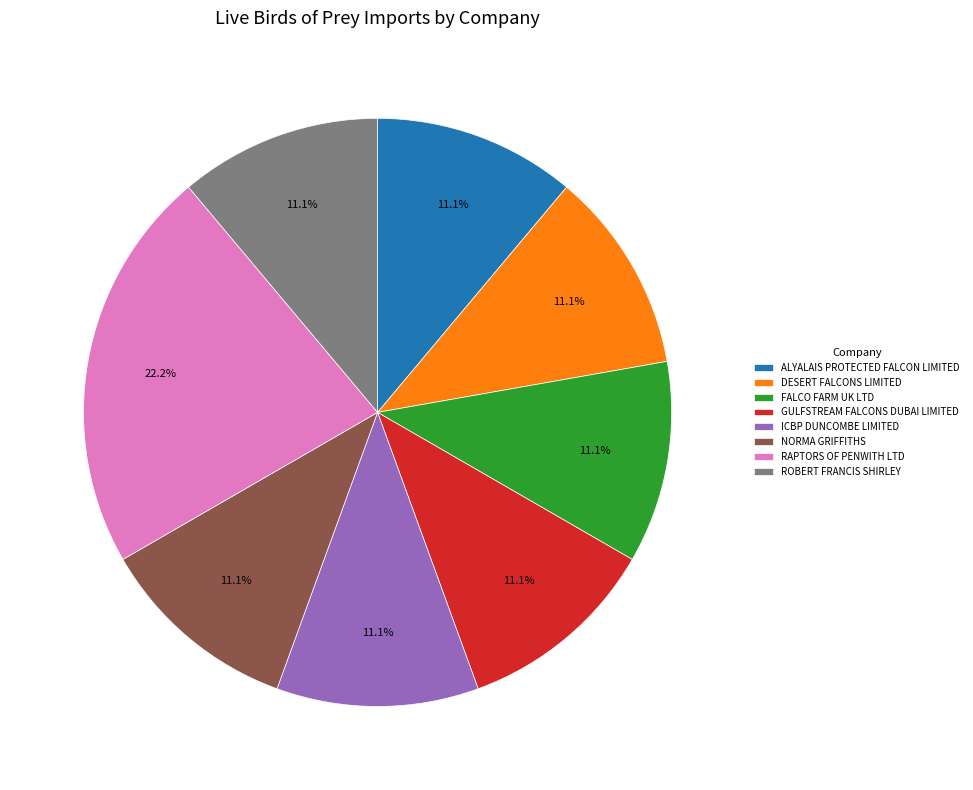

Which category has the biggest portion of the pie?

RAPTORS OF PENWITH LTD